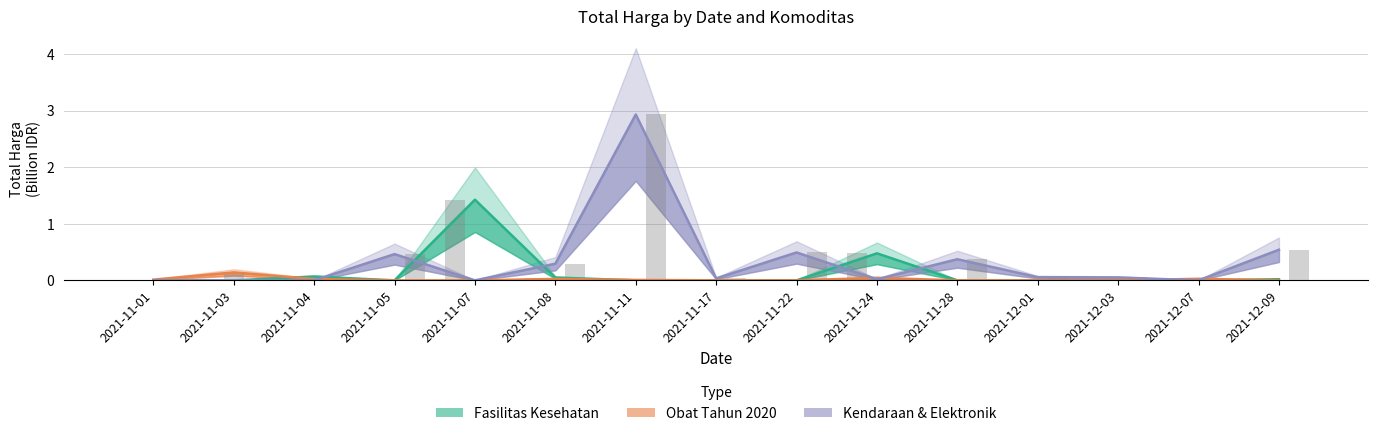

Reading right to left, transcribe all the data shown in this chart.

Fasilitas Kesehatan: 0.0	0.0	0.0	0.0	0.0	0.5	0.0	0.0	0.0	0.0	1.4	0.0	0.1	0.0	0.0
Obat Tahun 2020: 0.0	0.0	0.0	0.0	0.0	0.0	0.0	0.0	0.0	0.0	0.0	0.0	0.0	0.1	0.0
Kendaraan & Elektronik: 0.5	0.0	0.1	0.1	0.4	0.0	0.5	0.0	2.9	0.3	0.0	0.5	0.0	0.0	0.0